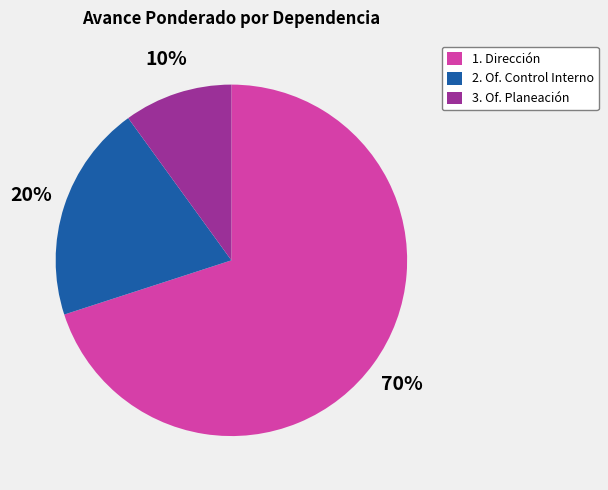

To the nearest percent, what is the average slice percentage?

33%